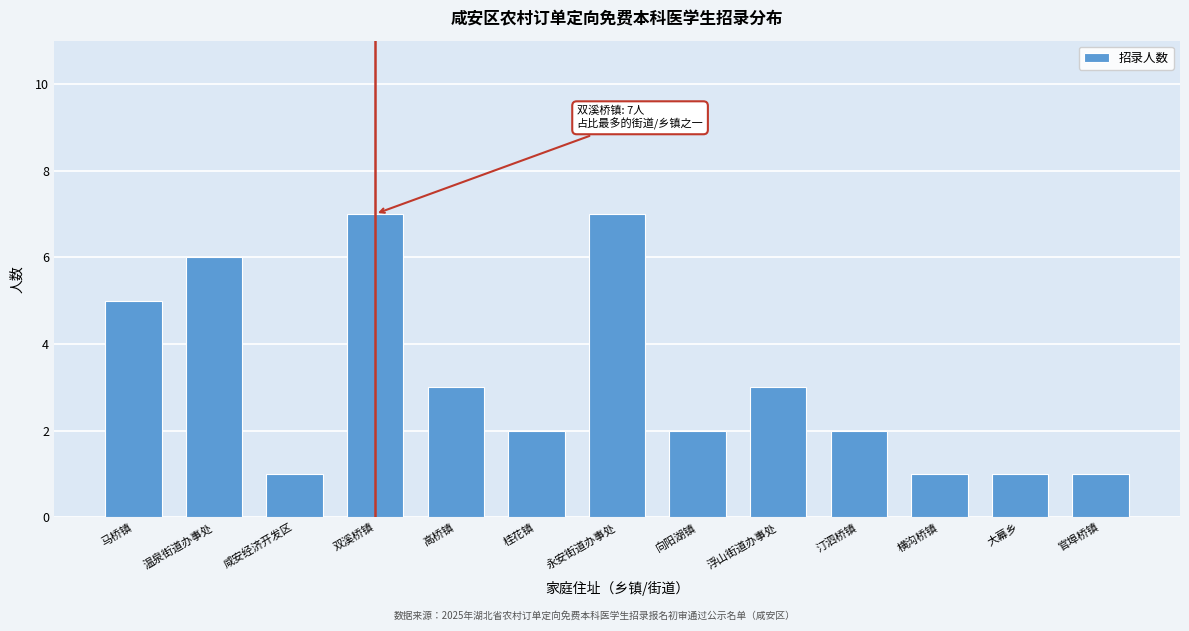

Reading left to right, list all the values displayed in this chart.

5	6	1	7	3	2	7	2	3	2	1	1	1